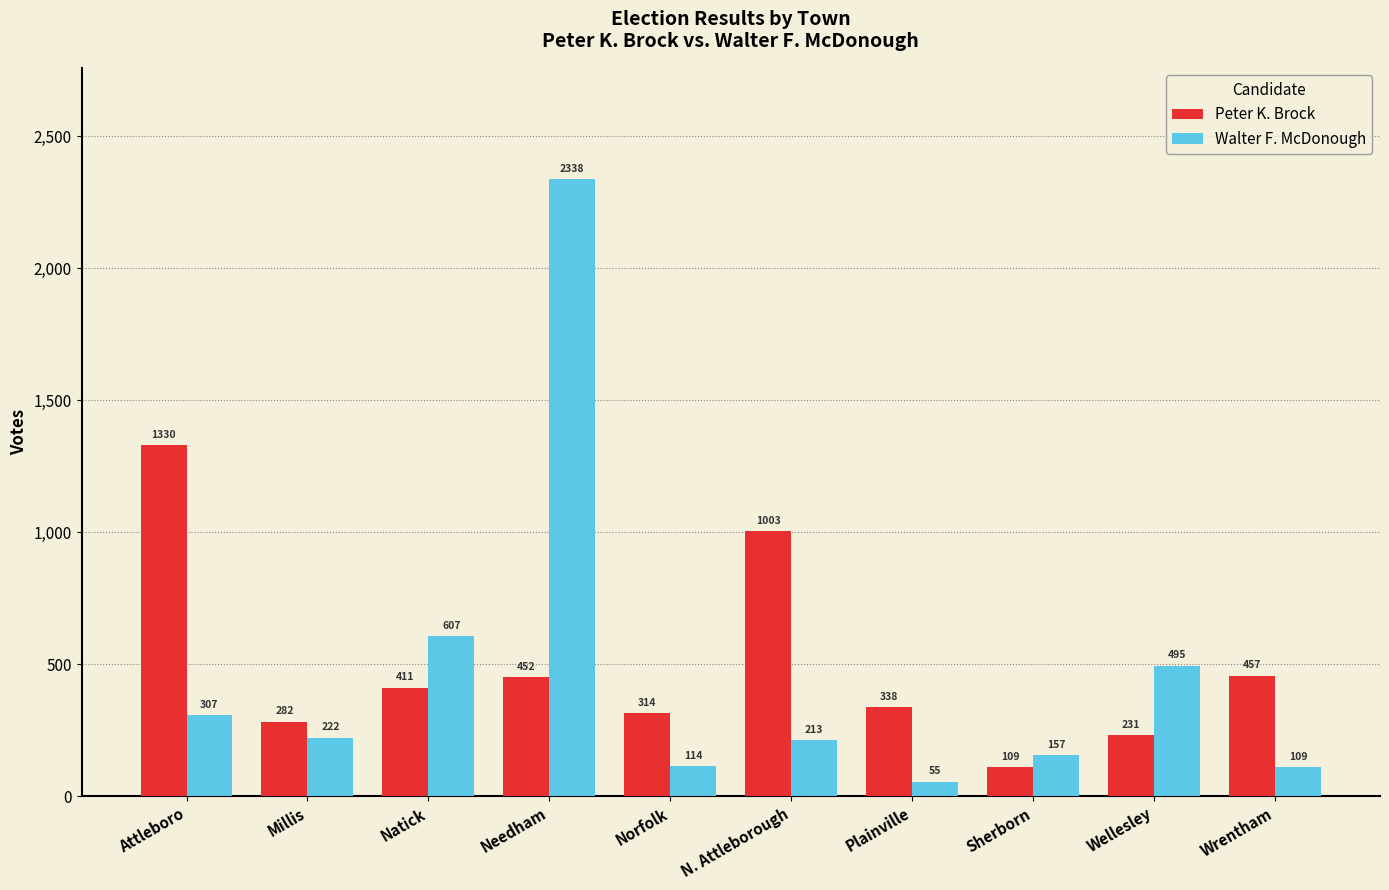

At Plainville, list the series in order from smallest to largest.

Walter F. McDonough, Peter K. Brock